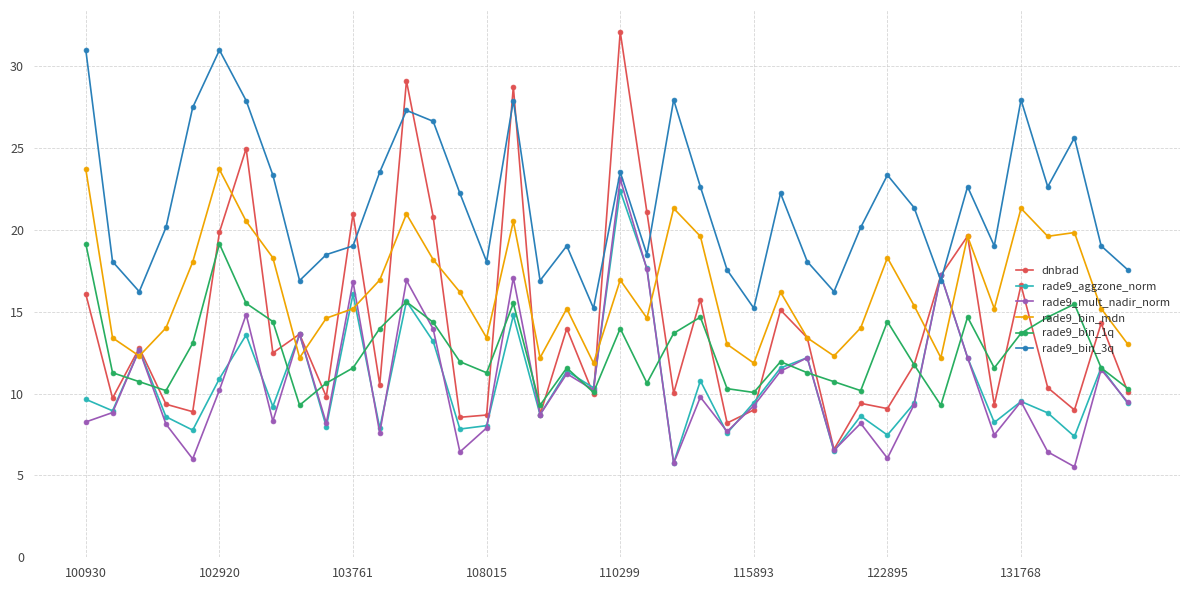

Which series has the largest total across all categories?

rade9_bin_3q